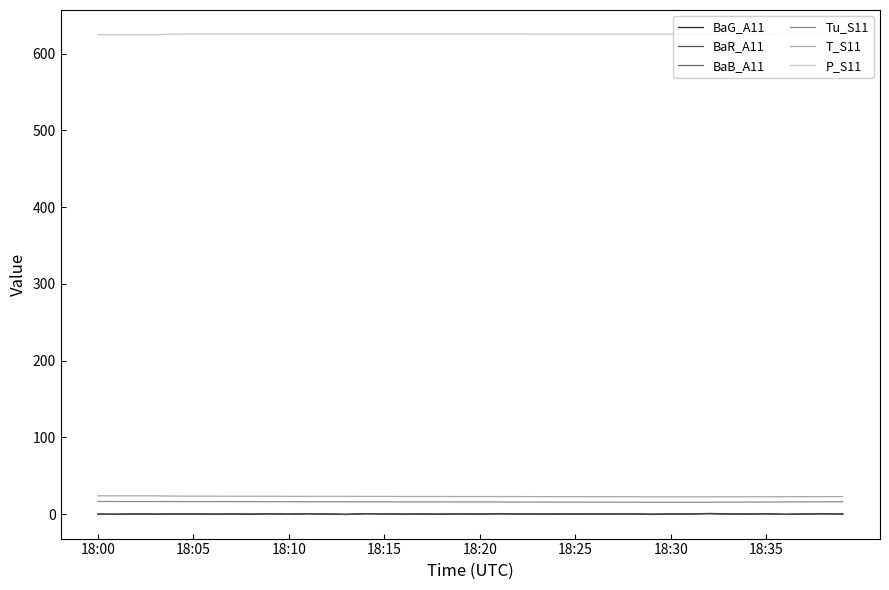

What is the total value across all series at 32?

665.1